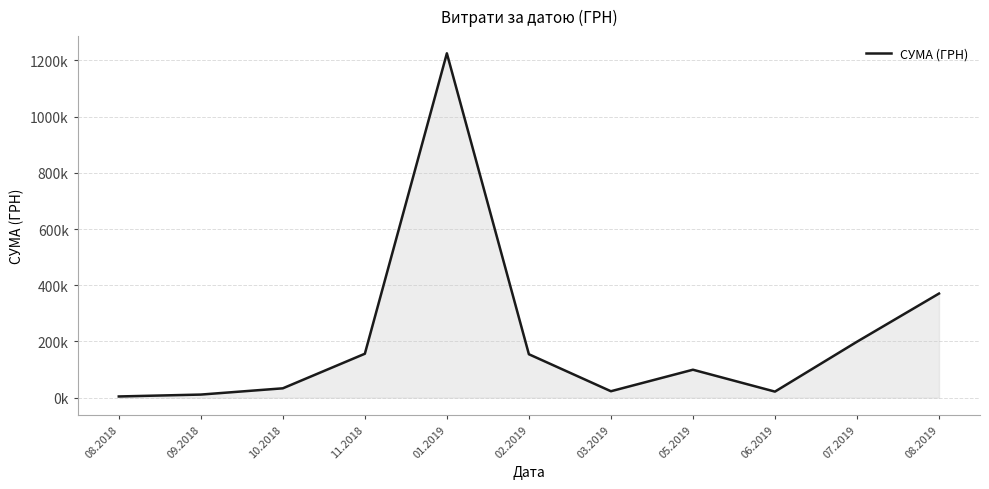

Approximately how many times larger is the value at 01.2019 compared to 08.2018?

285.4